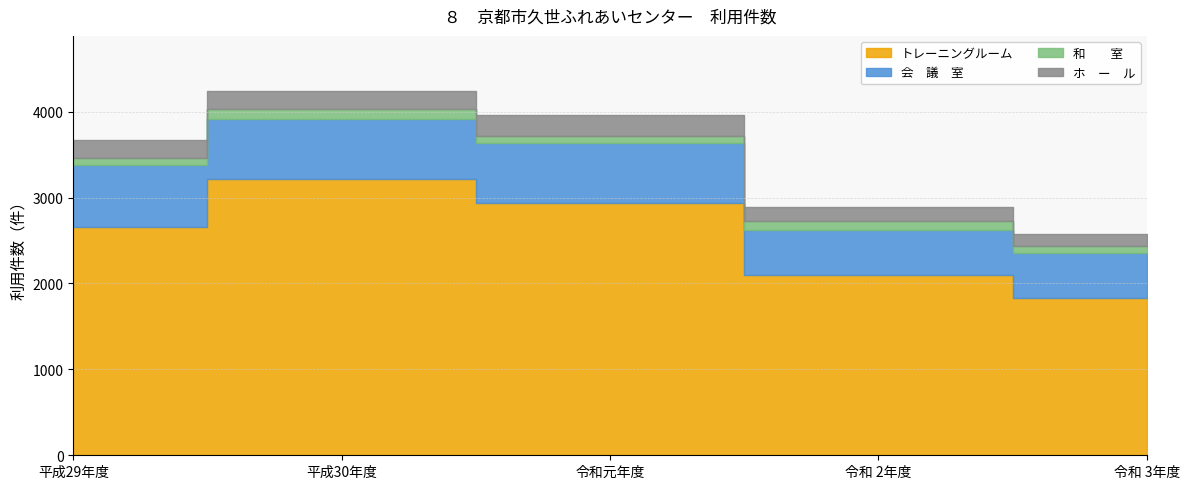

What are all the series names shown in the legend?

トレーニングルーム, 会　議　室, 和　　室, ホ　ー　ル